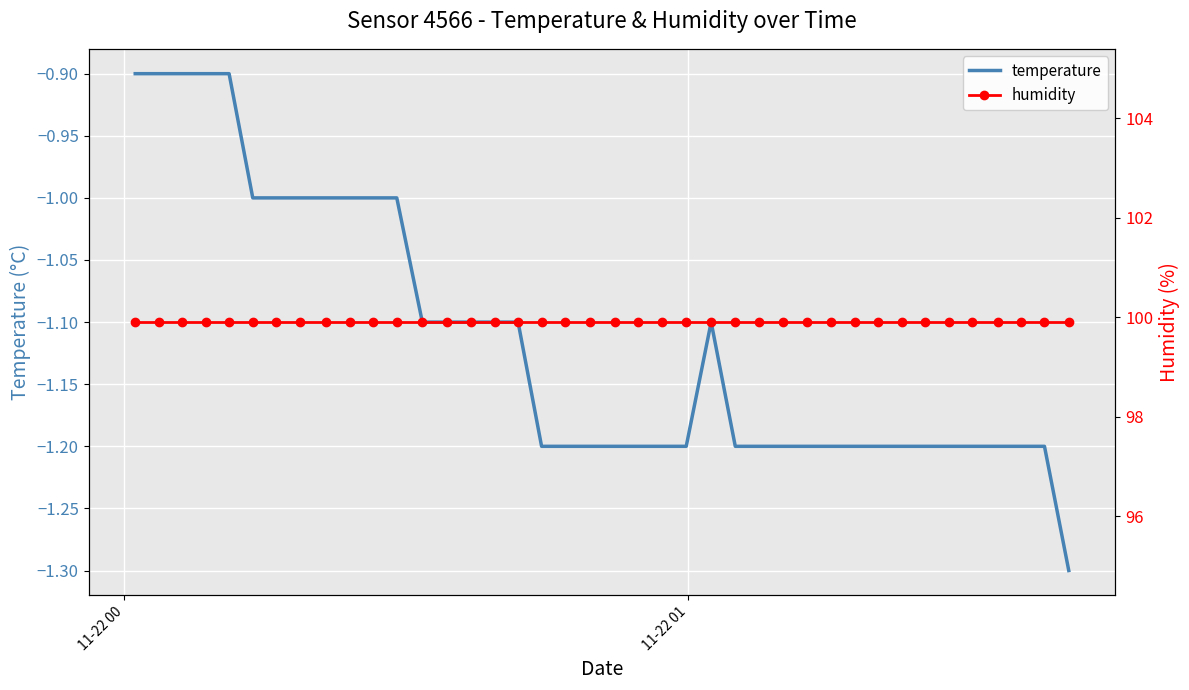

Rank the series by their maximum value, from lowest to highest.

temperature, humidity